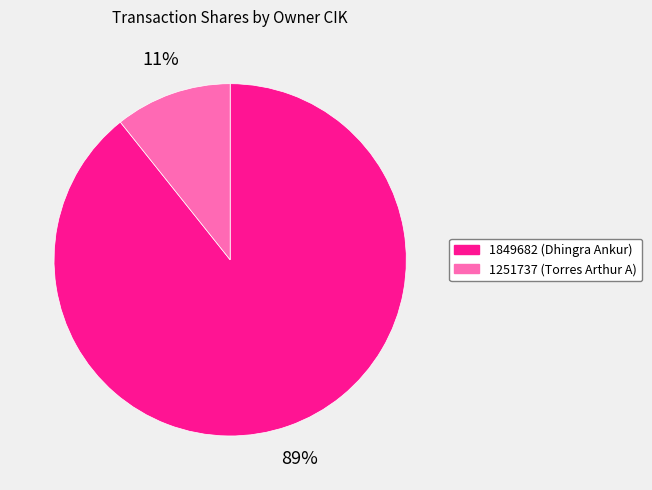

Which slice represents more than half of the pie?

1849682